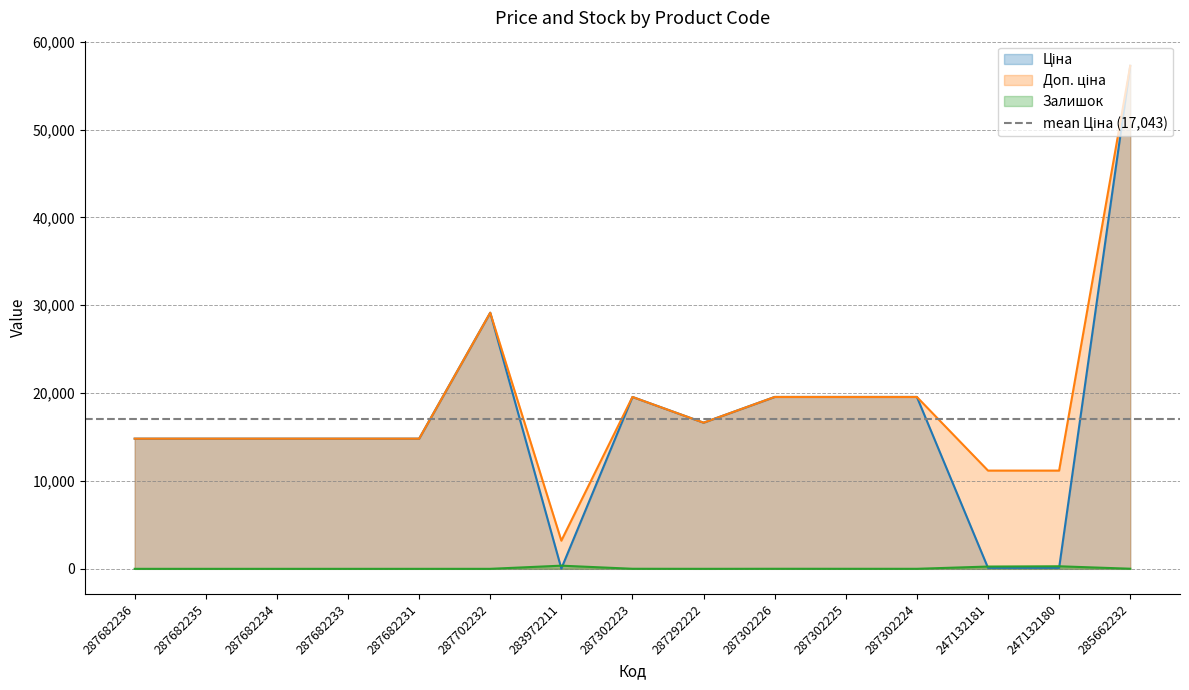

What is the difference between the second highest and second lowest values in the Ціна series?

29040.5